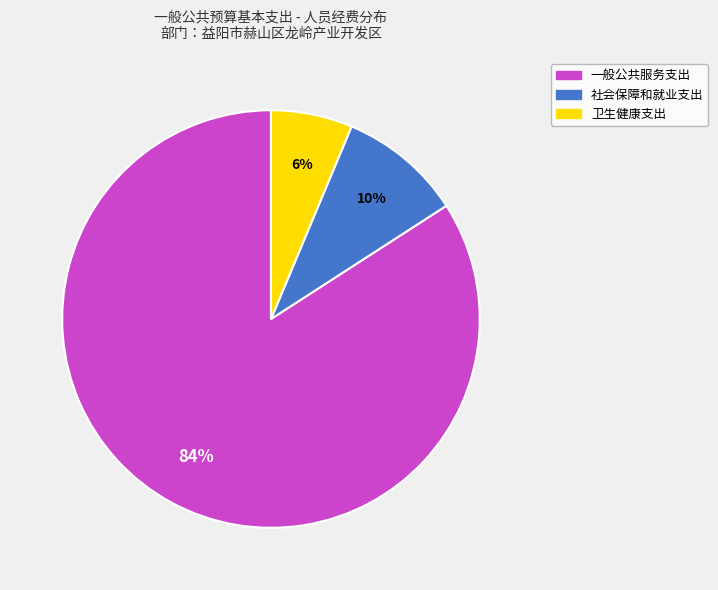

How many slices are in this pie chart?

3